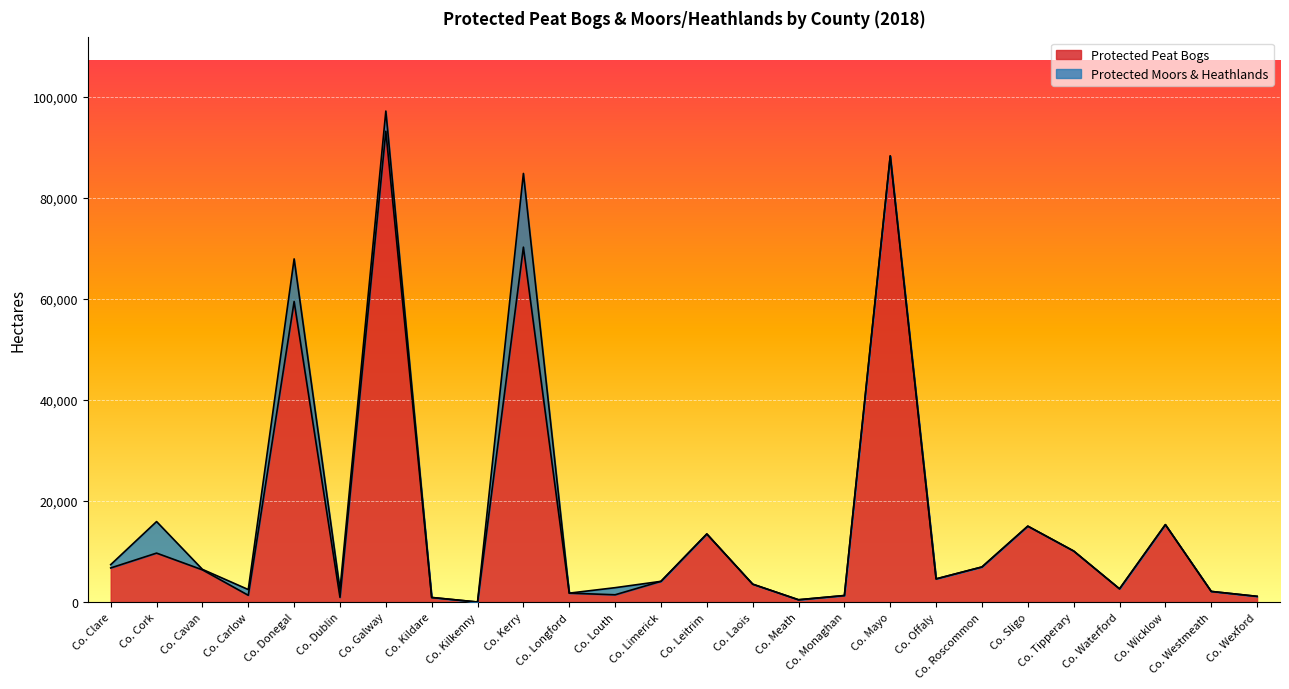

Read the value at Co. Dublin.

937